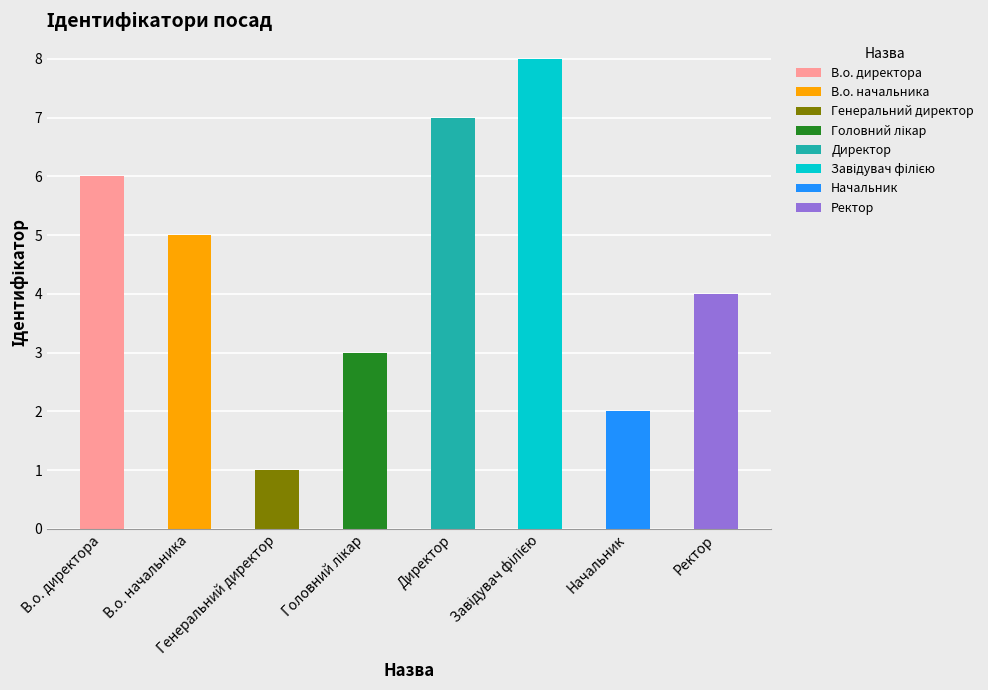

Rank the categories by value from highest to lowest.

Завідувач філією, Директор, В.о. директора, В.о. начальника, Ректор, Головний лікар, Начальник, Генеральний директор